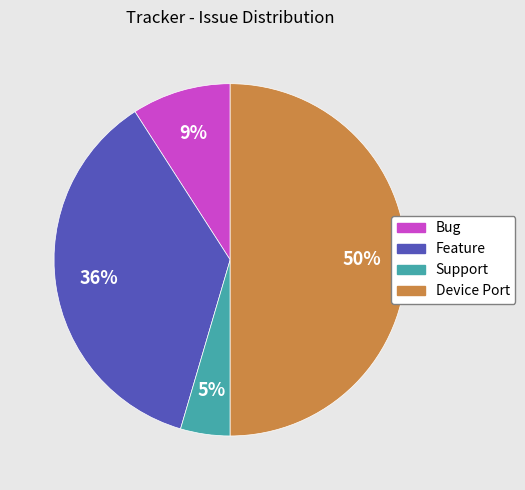

To the nearest percent, what is the average slice percentage?

25%